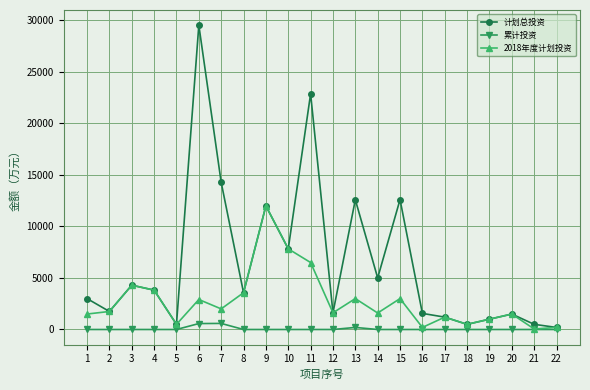

Which series has the widest spread of values?

计划总投资